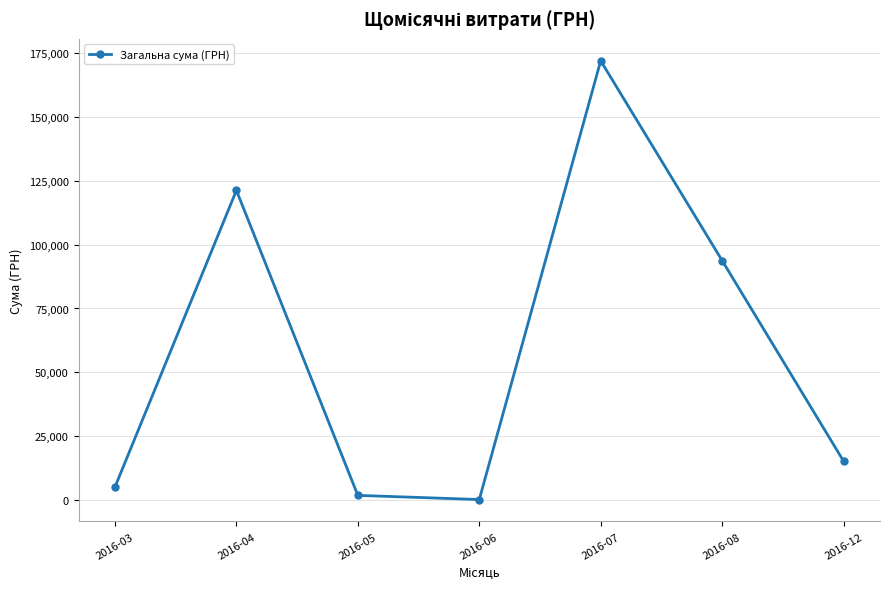

Reading left to right, extract all data points from this chart.

2016-03=5139.0	2016-04=121208.6	2016-05=1874.1	2016-06=240.0	2016-07=171921.6	2016-08=93755.5	2016-12=15268.0